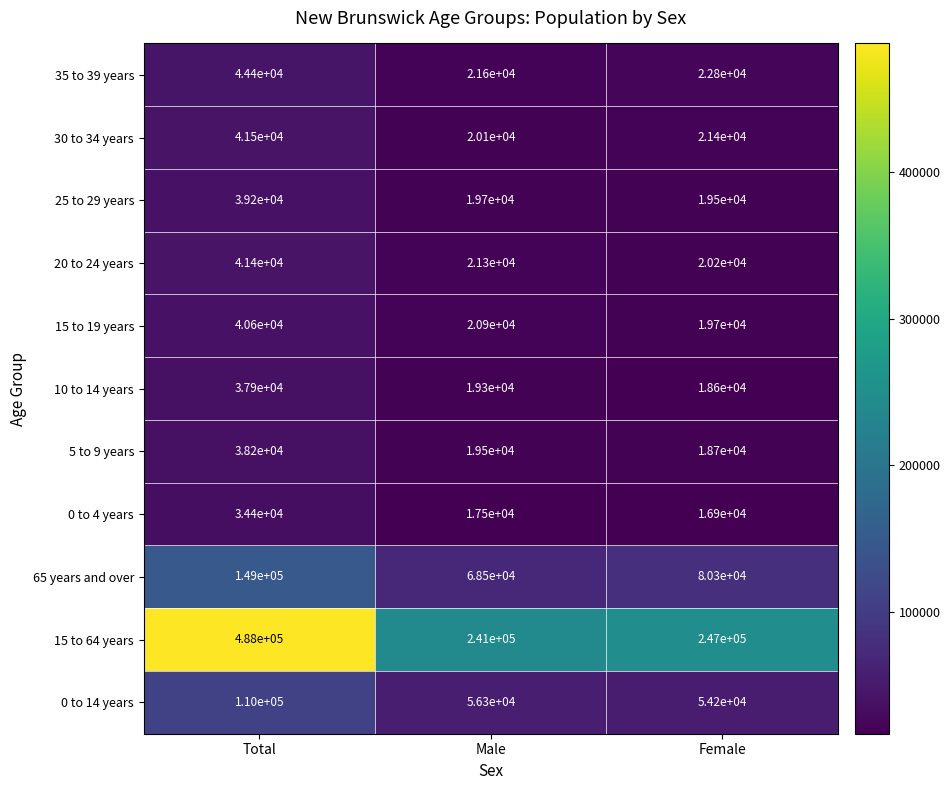

What is the minimum value shown in the chart?

16900